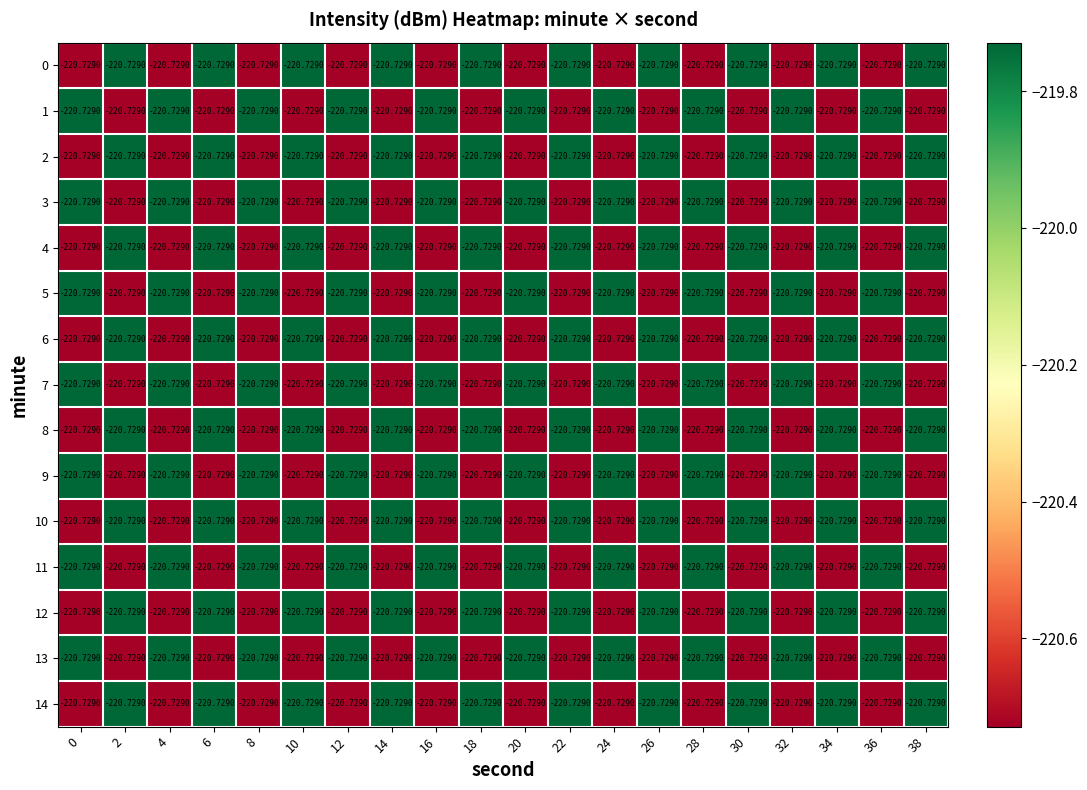

What is the greatest value displayed?

-219.7